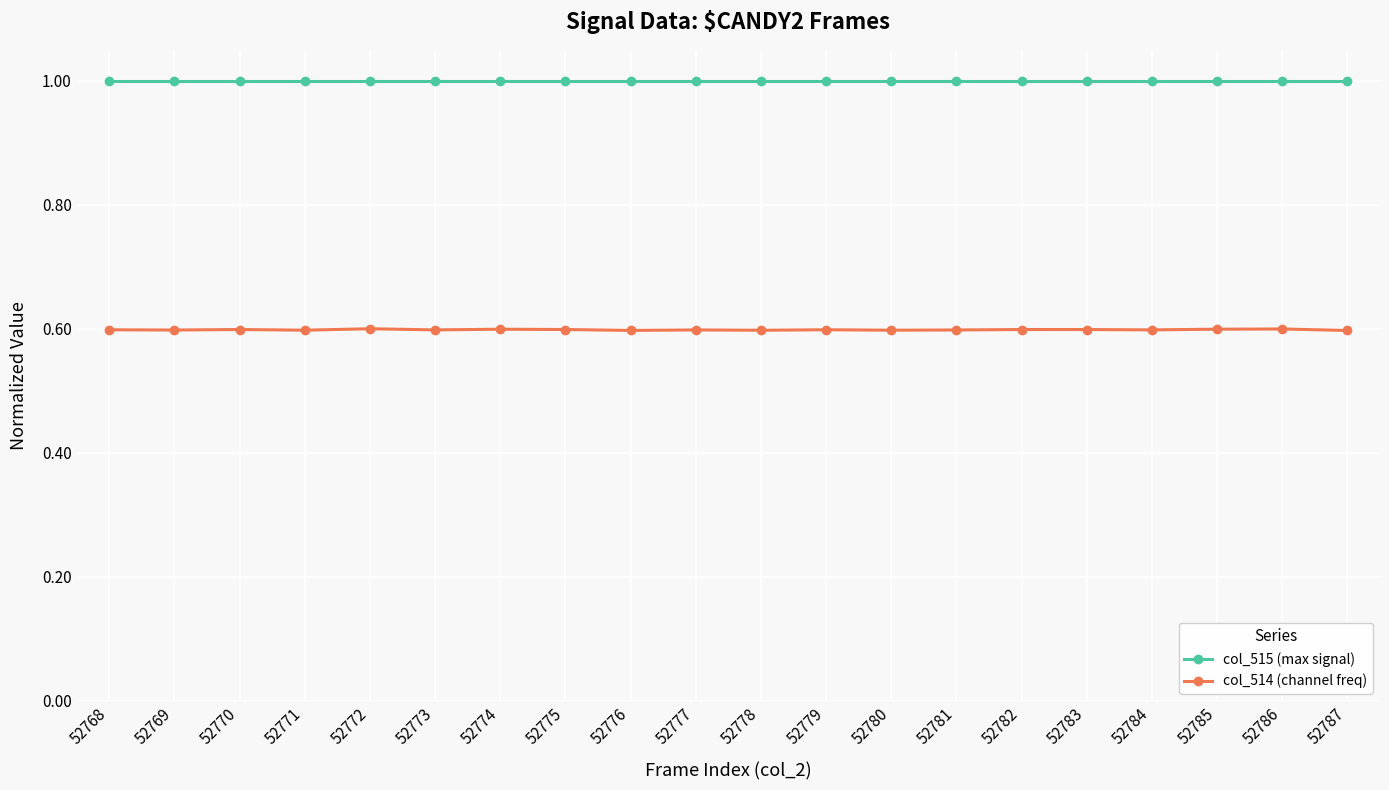

How many series are shown in this chart?

2